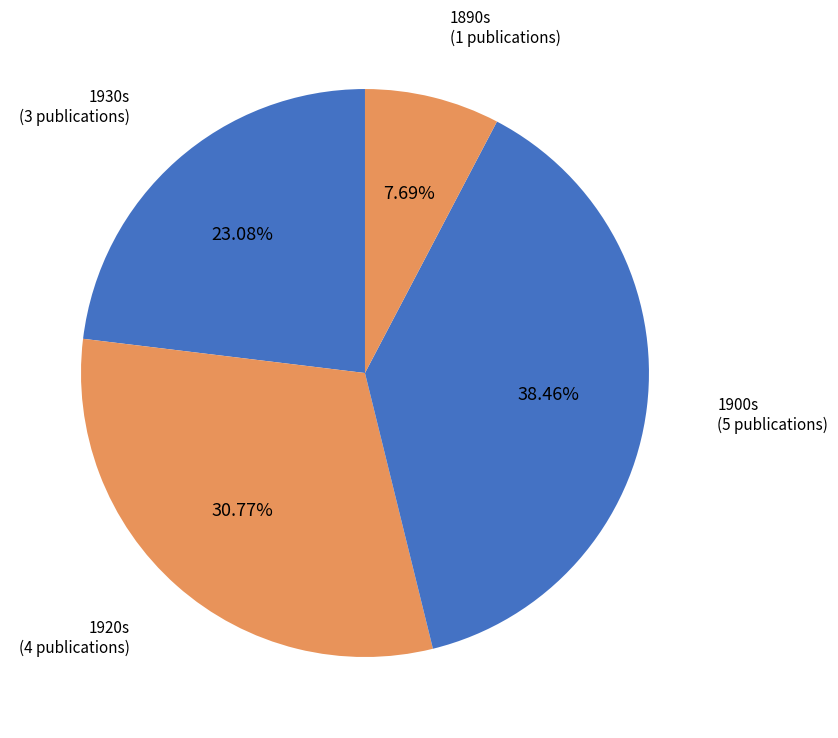

How many slices are in this pie chart?

4